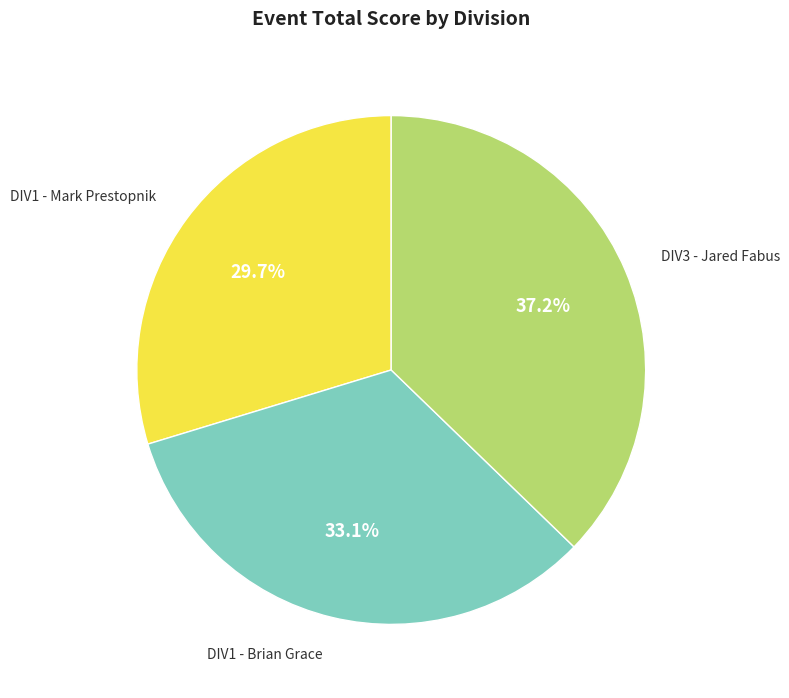

How many segments does this pie chart have?

3